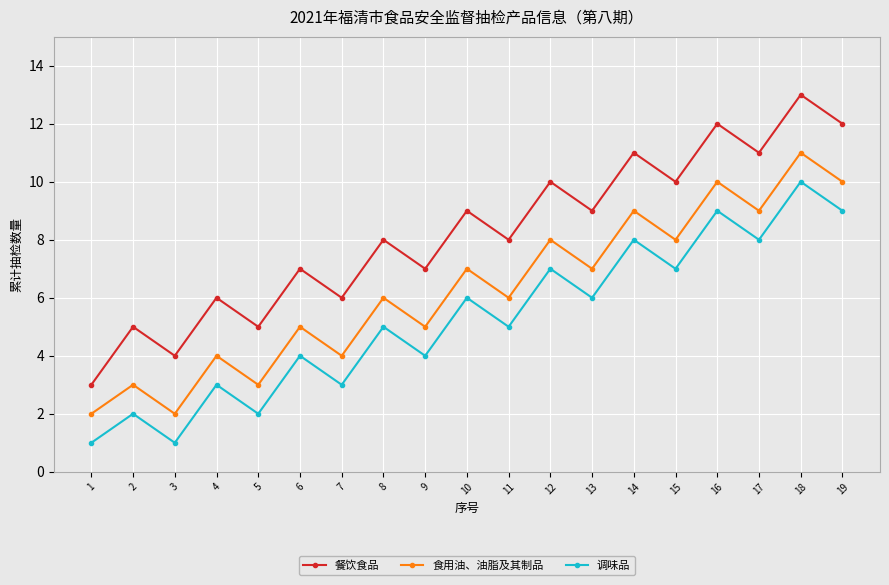

Is the value of 餐饮食品 at 13 greater than the value of 食用油、油脂及其制品 at 18?

No